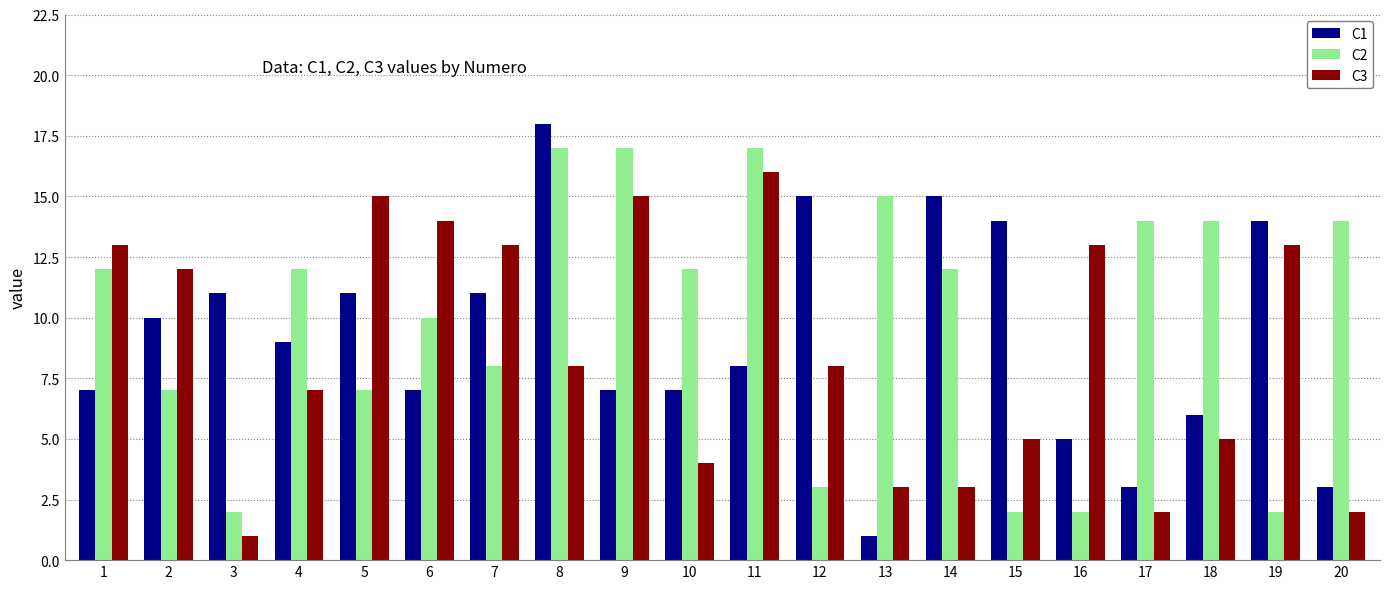

What is the average value of the C3 series?

9